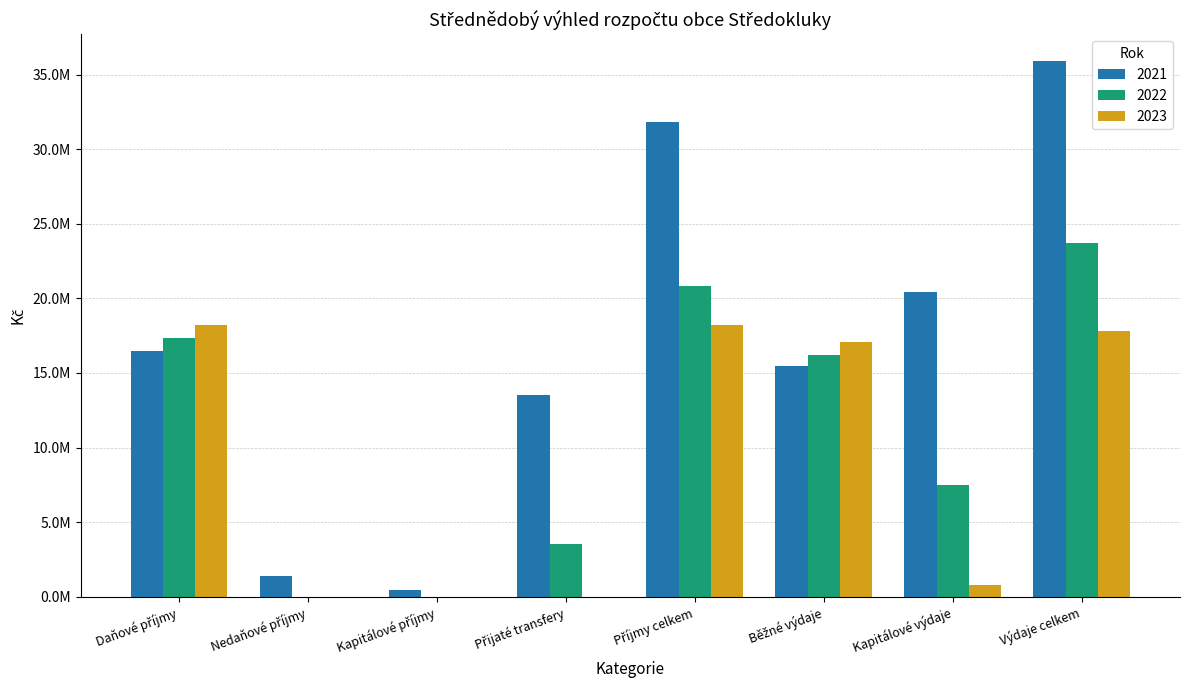

Which series changed the most between Daňové příjmy and Kapitálové příjmy?

2023